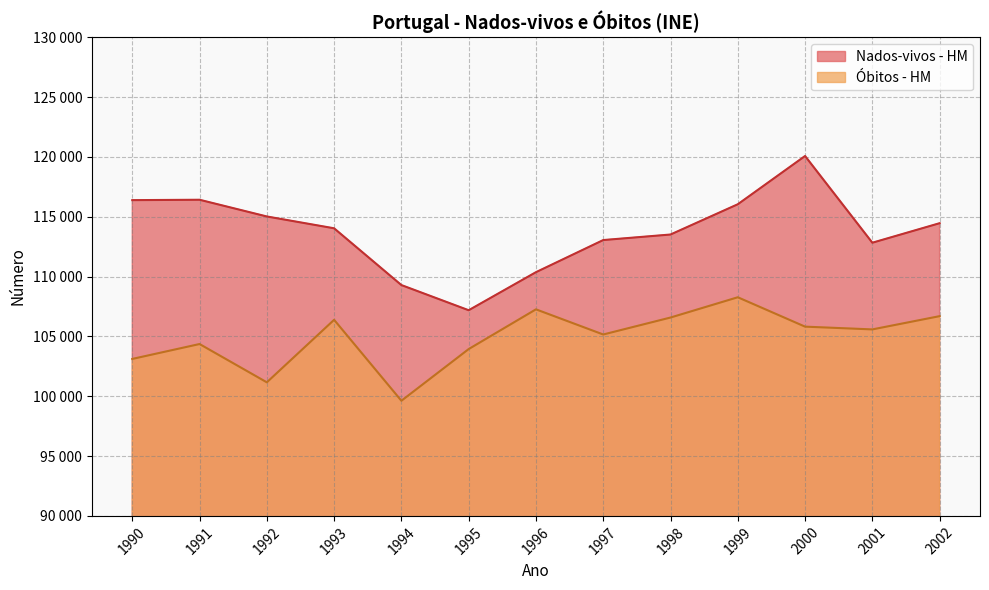

What are all the series names shown in the legend?

Nados-vivos - HM, Óbitos - HM